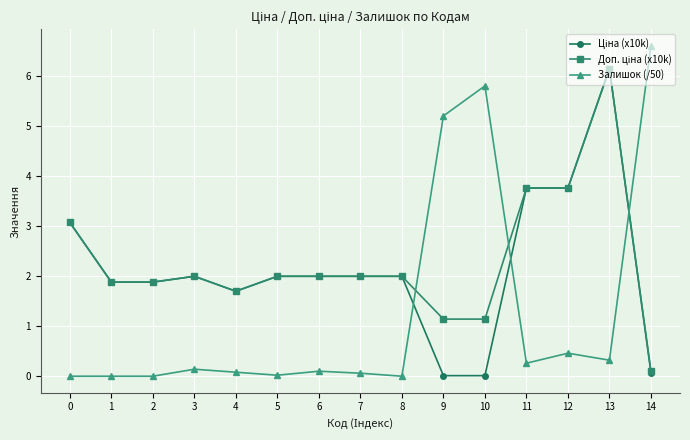

Which series has the largest range (max minus min)?

Залишок (/50)